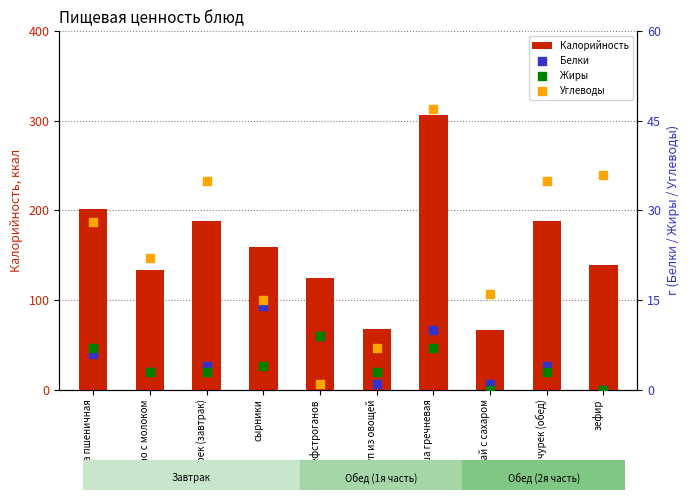

Which series has the largest total across all categories?

Калорийность